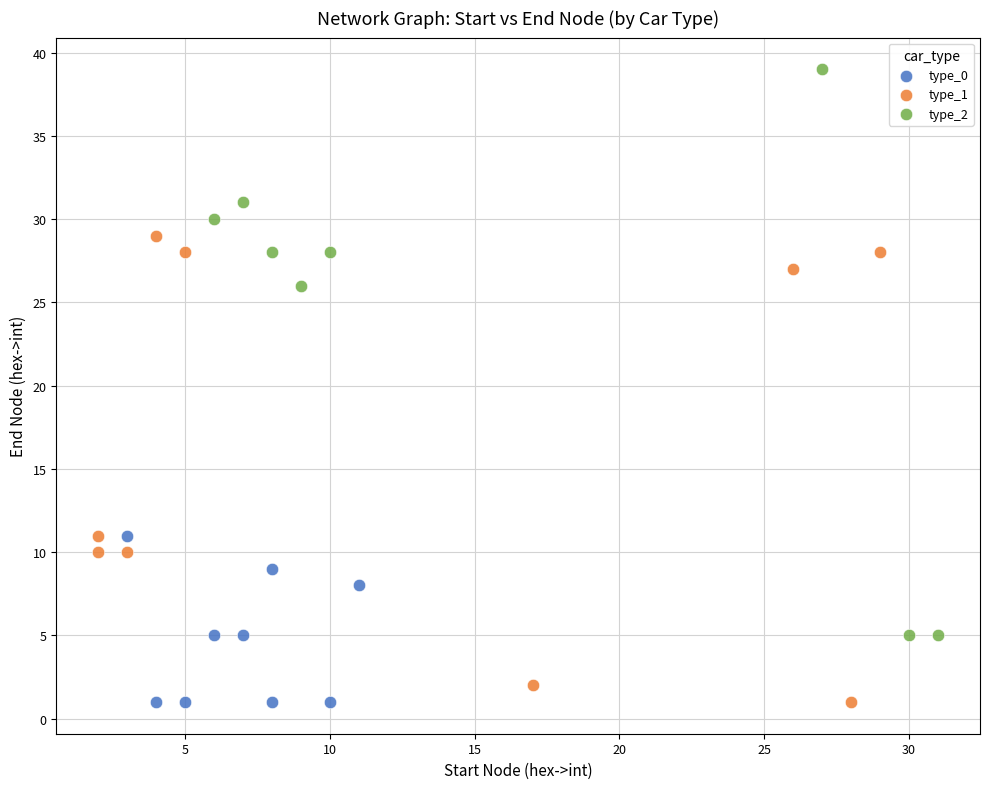

Which series reaches the maximum Y coordinate?

type_2